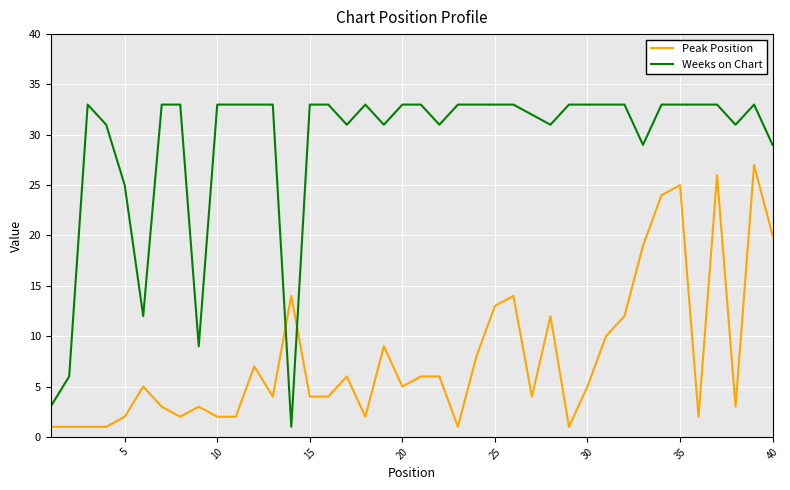

How many times do Weeks on Chart and Peak Position cross each other?

2